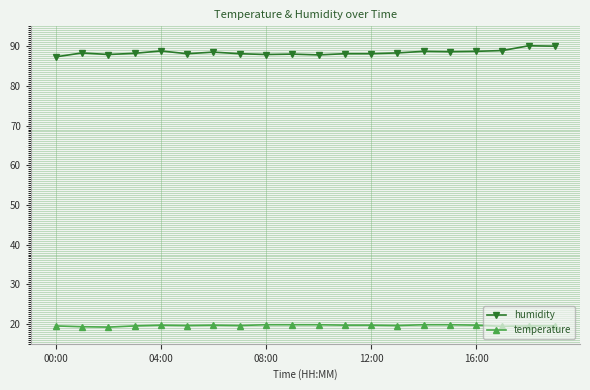

Rank the series by their maximum value, from highest to lowest.

humidity, temperature